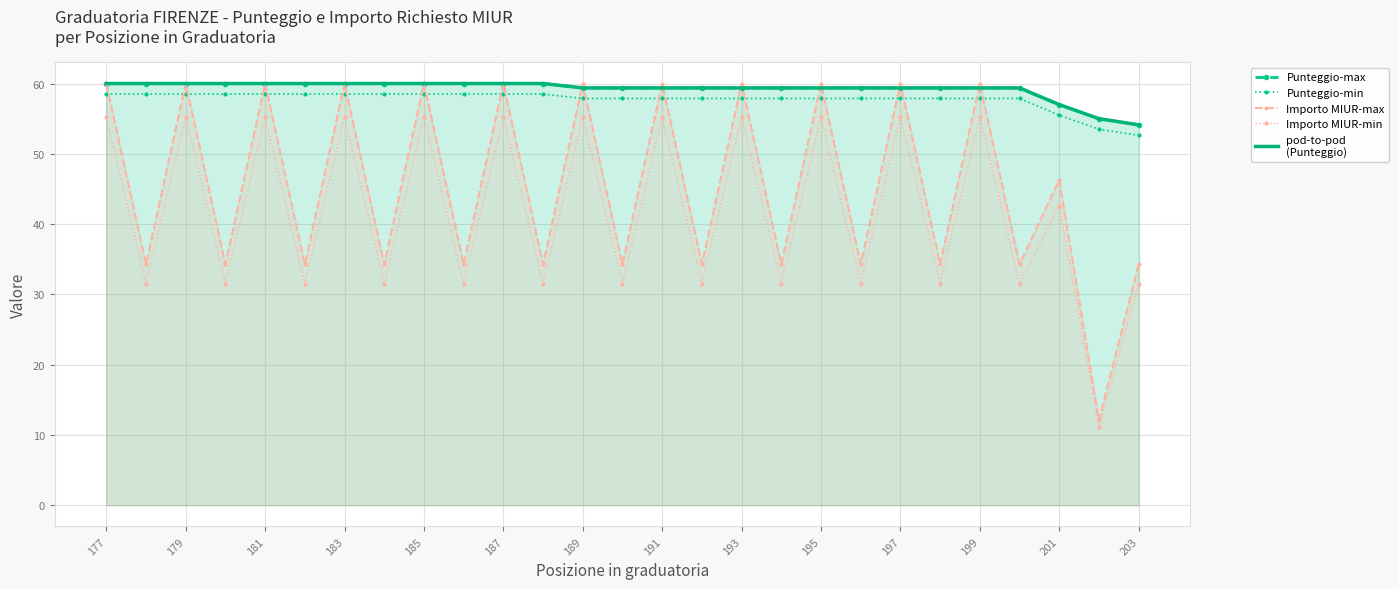

What is the spread (max minus min) of values at 179?

4.8